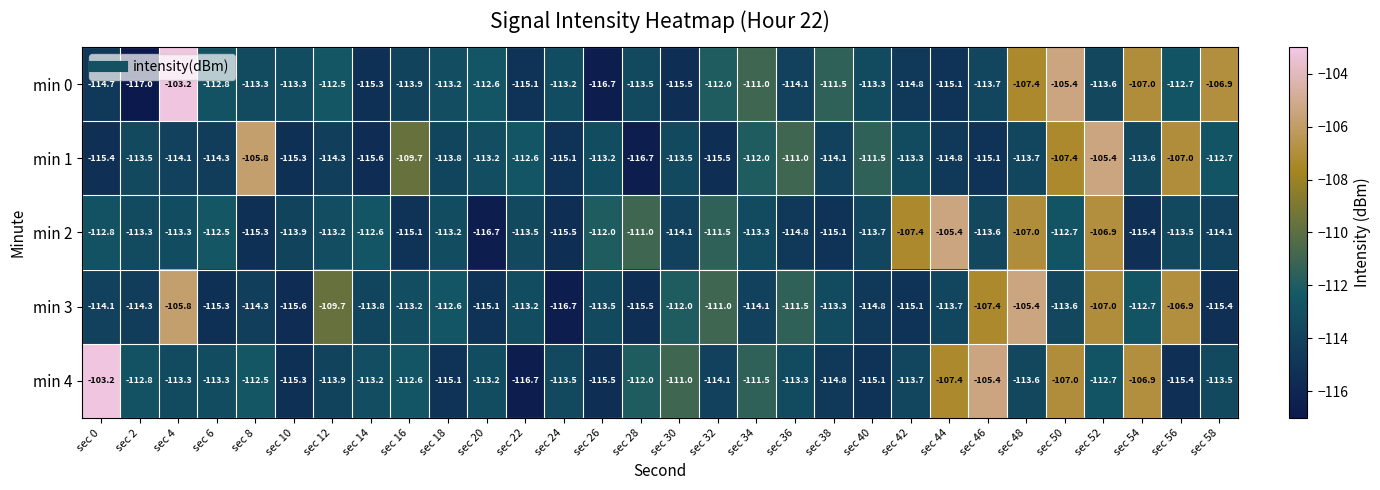

Count the number of data series in this chart.

5